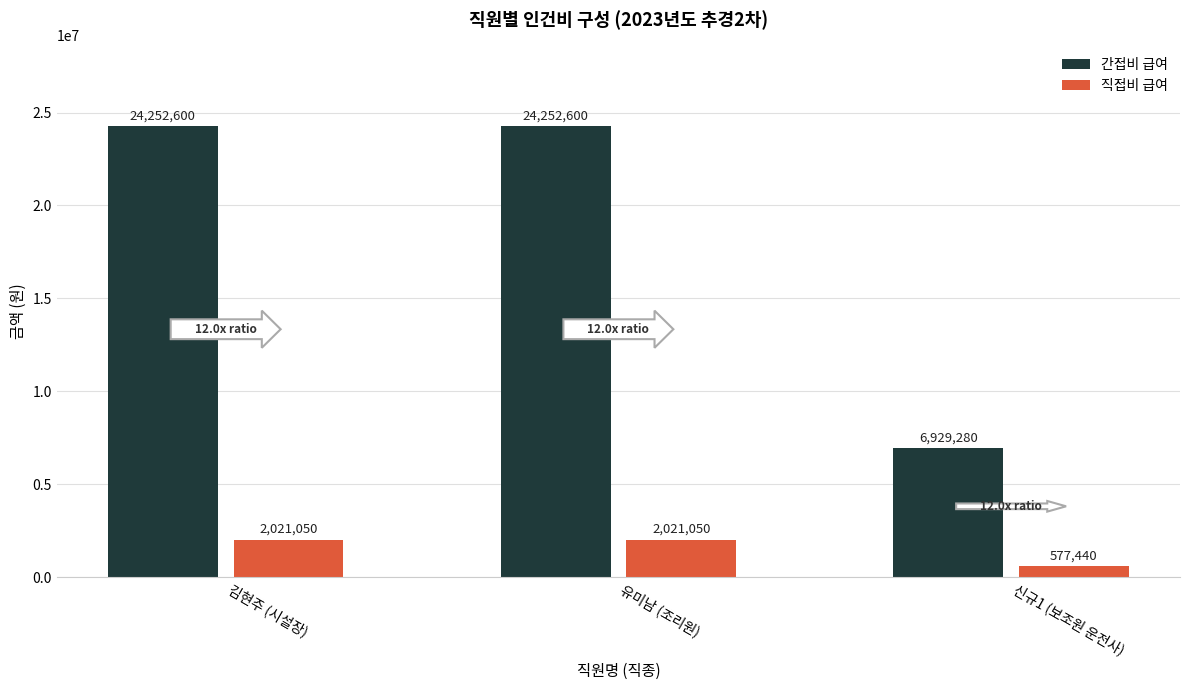

Are the bars grouped side by side (vs. stacked)?

Yes